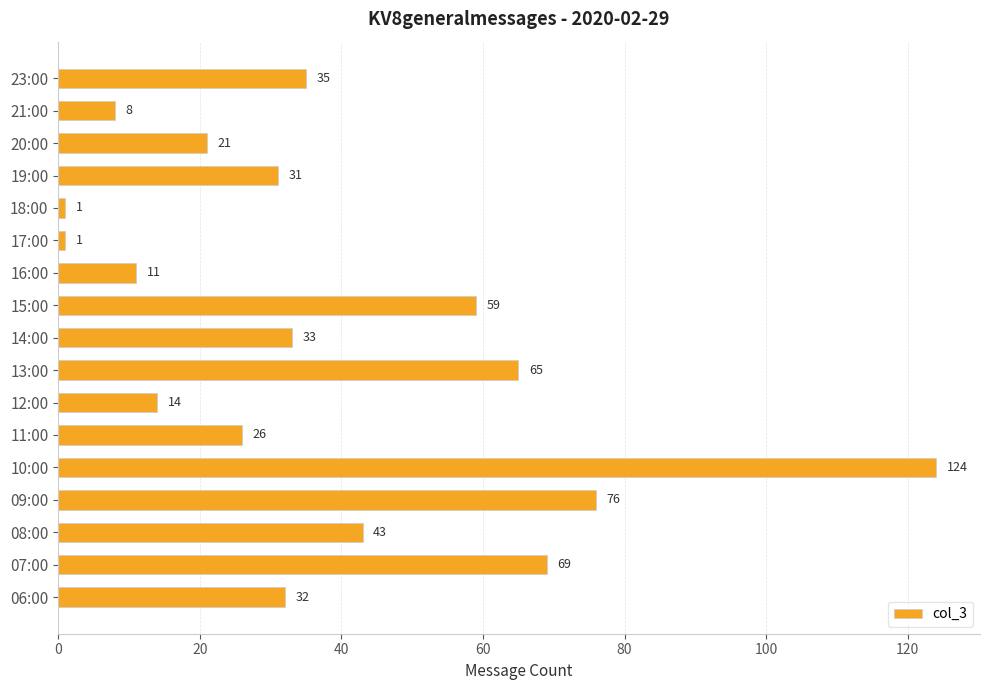

How many categories are shown in the chart?

17